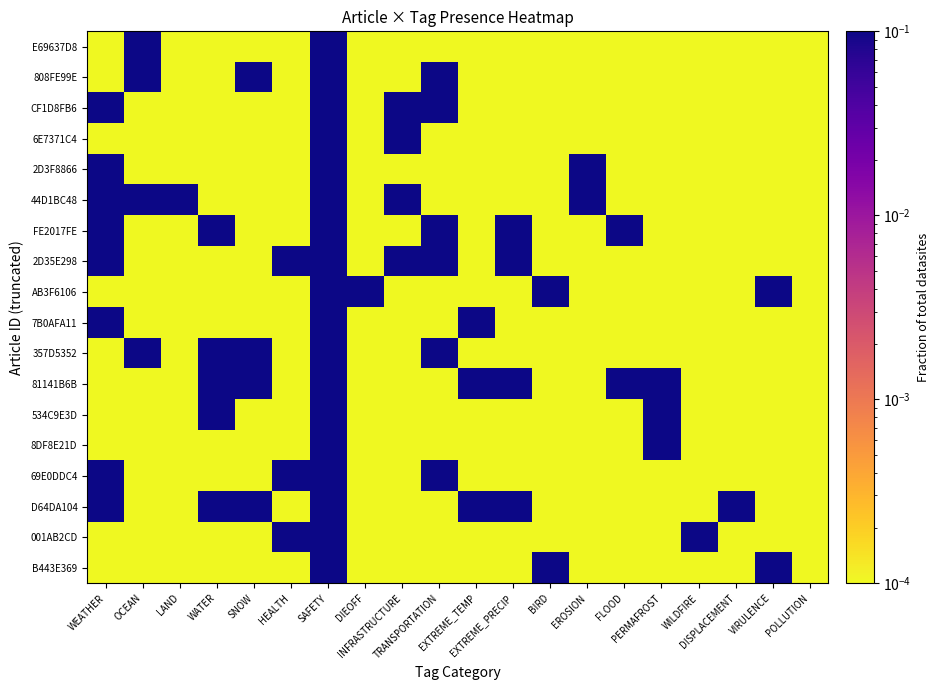

Reading left to right, transcribe all the data shown in this chart.

E69637D8: WEATHER=0.0	OCEAN=1.0	LAND=0.0	WATER=0.0	SNOW=0.0	HEALTH=0.0	SAFETY=1.0	DIEOFF=0.0	INFRASTRUCTURE=0.0	TRANSPORTATION=0.0	EXTREME_TEMP=0.0	EXTREME_PRECIP=0.0	BIRD=0.0	EROSION=0.0	FLOOD=0.0	PERMAFROST=0.0	WILDFIRE=0.0	DISPLACEMENT=0.0	VIRULENCE=0.0	POLLUTION=0.0
808FE99E: WEATHER=0.0	OCEAN=1.0	LAND=0.0	WATER=0.0	SNOW=1.0	HEALTH=0.0	SAFETY=1.0	DIEOFF=0.0	INFRASTRUCTURE=0.0	TRANSPORTATION=1.0	EXTREME_TEMP=0.0	EXTREME_PRECIP=0.0	BIRD=0.0	EROSION=0.0	FLOOD=0.0	PERMAFROST=0.0	WILDFIRE=0.0	DISPLACEMENT=0.0	VIRULENCE=0.0	POLLUTION=0.0
CF1D8FB6: WEATHER=1.0	OCEAN=0.0	LAND=0.0	WATER=0.0	SNOW=0.0	HEALTH=0.0	SAFETY=1.0	DIEOFF=0.0	INFRASTRUCTURE=1.0	TRANSPORTATION=1.0	EXTREME_TEMP=0.0	EXTREME_PRECIP=0.0	BIRD=0.0	EROSION=0.0	FLOOD=0.0	PERMAFROST=0.0	WILDFIRE=0.0	DISPLACEMENT=0.0	VIRULENCE=0.0	POLLUTION=0.0
6E7371C4: WEATHER=0.0	OCEAN=0.0	LAND=0.0	WATER=0.0	SNOW=0.0	HEALTH=0.0	SAFETY=1.0	DIEOFF=0.0	INFRASTRUCTURE=1.0	TRANSPORTATION=0.0	EXTREME_TEMP=0.0	EXTREME_PRECIP=0.0	BIRD=0.0	EROSION=0.0	FLOOD=0.0	PERMAFROST=0.0	WILDFIRE=0.0	DISPLACEMENT=0.0	VIRULENCE=0.0	POLLUTION=0.0
2D3F8866: WEATHER=1.0	OCEAN=0.0	LAND=0.0	WATER=0.0	SNOW=0.0	HEALTH=0.0	SAFETY=1.0	DIEOFF=0.0	INFRASTRUCTURE=0.0	TRANSPORTATION=0.0	EXTREME_TEMP=0.0	EXTREME_PRECIP=0.0	BIRD=0.0	EROSION=1.0	FLOOD=0.0	PERMAFROST=0.0	WILDFIRE=0.0	DISPLACEMENT=0.0	VIRULENCE=0.0	POLLUTION=0.0
44D1BC48: WEATHER=1.0	OCEAN=1.0	LAND=1.0	WATER=0.0	SNOW=0.0	HEALTH=0.0	SAFETY=1.0	DIEOFF=0.0	INFRASTRUCTURE=1.0	TRANSPORTATION=0.0	EXTREME_TEMP=0.0	EXTREME_PRECIP=0.0	BIRD=0.0	EROSION=1.0	FLOOD=0.0	PERMAFROST=0.0	WILDFIRE=0.0	DISPLACEMENT=0.0	VIRULENCE=0.0	POLLUTION=0.0
FE2017FE: WEATHER=1.0	OCEAN=0.0	LAND=0.0	WATER=1.0	SNOW=0.0	HEALTH=0.0	SAFETY=1.0	DIEOFF=0.0	INFRASTRUCTURE=0.0	TRANSPORTATION=1.0	EXTREME_TEMP=0.0	EXTREME_PRECIP=1.0	BIRD=0.0	EROSION=0.0	FLOOD=1.0	PERMAFROST=0.0	WILDFIRE=0.0	DISPLACEMENT=0.0	VIRULENCE=0.0	POLLUTION=0.0
2D35E298: WEATHER=1.0	OCEAN=0.0	LAND=0.0	WATER=0.0	SNOW=0.0	HEALTH=1.0	SAFETY=1.0	DIEOFF=0.0	INFRASTRUCTURE=1.0	TRANSPORTATION=1.0	EXTREME_TEMP=0.0	EXTREME_PRECIP=1.0	BIRD=0.0	EROSION=0.0	FLOOD=0.0	PERMAFROST=0.0	WILDFIRE=0.0	DISPLACEMENT=0.0	VIRULENCE=0.0	POLLUTION=0.0
AB3F6106: WEATHER=0.0	OCEAN=0.0	LAND=0.0	WATER=0.0	SNOW=0.0	HEALTH=0.0	SAFETY=1.0	DIEOFF=1.0	INFRASTRUCTURE=0.0	TRANSPORTATION=0.0	EXTREME_TEMP=0.0	EXTREME_PRECIP=0.0	BIRD=1.0	EROSION=0.0	FLOOD=0.0	PERMAFROST=0.0	WILDFIRE=0.0	DISPLACEMENT=0.0	VIRULENCE=1.0	POLLUTION=0.0
7B0AFA11: WEATHER=1.0	OCEAN=0.0	LAND=0.0	WATER=0.0	SNOW=0.0	HEALTH=0.0	SAFETY=1.0	DIEOFF=0.0	INFRASTRUCTURE=0.0	TRANSPORTATION=0.0	EXTREME_TEMP=1.0	EXTREME_PRECIP=0.0	BIRD=0.0	EROSION=0.0	FLOOD=0.0	PERMAFROST=0.0	WILDFIRE=0.0	DISPLACEMENT=0.0	VIRULENCE=0.0	POLLUTION=0.0
357D5352: WEATHER=0.0	OCEAN=1.0	LAND=0.0	WATER=1.0	SNOW=1.0	HEALTH=0.0	SAFETY=1.0	DIEOFF=0.0	INFRASTRUCTURE=0.0	TRANSPORTATION=1.0	EXTREME_TEMP=0.0	EXTREME_PRECIP=0.0	BIRD=0.0	EROSION=0.0	FLOOD=0.0	PERMAFROST=0.0	WILDFIRE=0.0	DISPLACEMENT=0.0	VIRULENCE=0.0	POLLUTION=0.0
81141B6B: WEATHER=0.0	OCEAN=0.0	LAND=0.0	WATER=1.0	SNOW=1.0	HEALTH=0.0	SAFETY=1.0	DIEOFF=0.0	INFRASTRUCTURE=0.0	TRANSPORTATION=0.0	EXTREME_TEMP=1.0	EXTREME_PRECIP=1.0	BIRD=0.0	EROSION=0.0	FLOOD=1.0	PERMAFROST=1.0	WILDFIRE=0.0	DISPLACEMENT=0.0	VIRULENCE=0.0	POLLUTION=0.0
534C9E3D: WEATHER=0.0	OCEAN=0.0	LAND=0.0	WATER=1.0	SNOW=0.0	HEALTH=0.0	SAFETY=1.0	DIEOFF=0.0	INFRASTRUCTURE=0.0	TRANSPORTATION=0.0	EXTREME_TEMP=0.0	EXTREME_PRECIP=0.0	BIRD=0.0	EROSION=0.0	FLOOD=0.0	PERMAFROST=1.0	WILDFIRE=0.0	DISPLACEMENT=0.0	VIRULENCE=0.0	POLLUTION=0.0
8DF8E21D: WEATHER=0.0	OCEAN=0.0	LAND=0.0	WATER=0.0	SNOW=0.0	HEALTH=0.0	SAFETY=1.0	DIEOFF=0.0	INFRASTRUCTURE=0.0	TRANSPORTATION=0.0	EXTREME_TEMP=0.0	EXTREME_PRECIP=0.0	BIRD=0.0	EROSION=0.0	FLOOD=0.0	PERMAFROST=1.0	WILDFIRE=0.0	DISPLACEMENT=0.0	VIRULENCE=0.0	POLLUTION=0.0
69E0DDC4: WEATHER=1.0	OCEAN=0.0	LAND=0.0	WATER=0.0	SNOW=0.0	HEALTH=1.0	SAFETY=1.0	DIEOFF=0.0	INFRASTRUCTURE=0.0	TRANSPORTATION=1.0	EXTREME_TEMP=0.0	EXTREME_PRECIP=0.0	BIRD=0.0	EROSION=0.0	FLOOD=0.0	PERMAFROST=0.0	WILDFIRE=0.0	DISPLACEMENT=0.0	VIRULENCE=0.0	POLLUTION=0.0
D64DA104: WEATHER=1.0	OCEAN=0.0	LAND=0.0	WATER=1.0	SNOW=1.0	HEALTH=0.0	SAFETY=1.0	DIEOFF=0.0	INFRASTRUCTURE=0.0	TRANSPORTATION=0.0	EXTREME_TEMP=1.0	EXTREME_PRECIP=1.0	BIRD=0.0	EROSION=0.0	FLOOD=0.0	PERMAFROST=0.0	WILDFIRE=0.0	DISPLACEMENT=1.0	VIRULENCE=0.0	POLLUTION=0.0
001AB2CD: WEATHER=0.0	OCEAN=0.0	LAND=0.0	WATER=0.0	SNOW=0.0	HEALTH=1.0	SAFETY=1.0	DIEOFF=0.0	INFRASTRUCTURE=0.0	TRANSPORTATION=0.0	EXTREME_TEMP=0.0	EXTREME_PRECIP=0.0	BIRD=0.0	EROSION=0.0	FLOOD=0.0	PERMAFROST=0.0	WILDFIRE=1.0	DISPLACEMENT=0.0	VIRULENCE=0.0	POLLUTION=0.0
B443E369: WEATHER=0.0	OCEAN=0.0	LAND=0.0	WATER=0.0	SNOW=0.0	HEALTH=0.0	SAFETY=1.0	DIEOFF=0.0	INFRASTRUCTURE=0.0	TRANSPORTATION=0.0	EXTREME_TEMP=0.0	EXTREME_PRECIP=0.0	BIRD=1.0	EROSION=0.0	FLOOD=0.0	PERMAFROST=0.0	WILDFIRE=0.0	DISPLACEMENT=0.0	VIRULENCE=1.0	POLLUTION=0.0